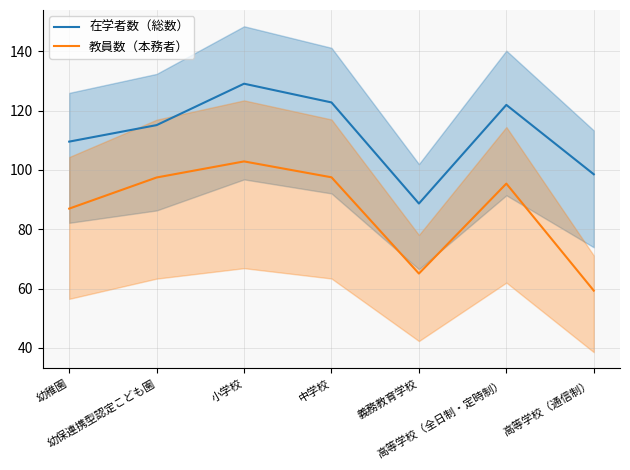

Reading left to right, extract all data points from this chart.

在学者数（総数）: 109.6	115.1	129.1	122.8	88.7	121.9	98.5
教員数（本務者）: 87.0	97.5	102.9	97.5	65.1	95.4	59.3